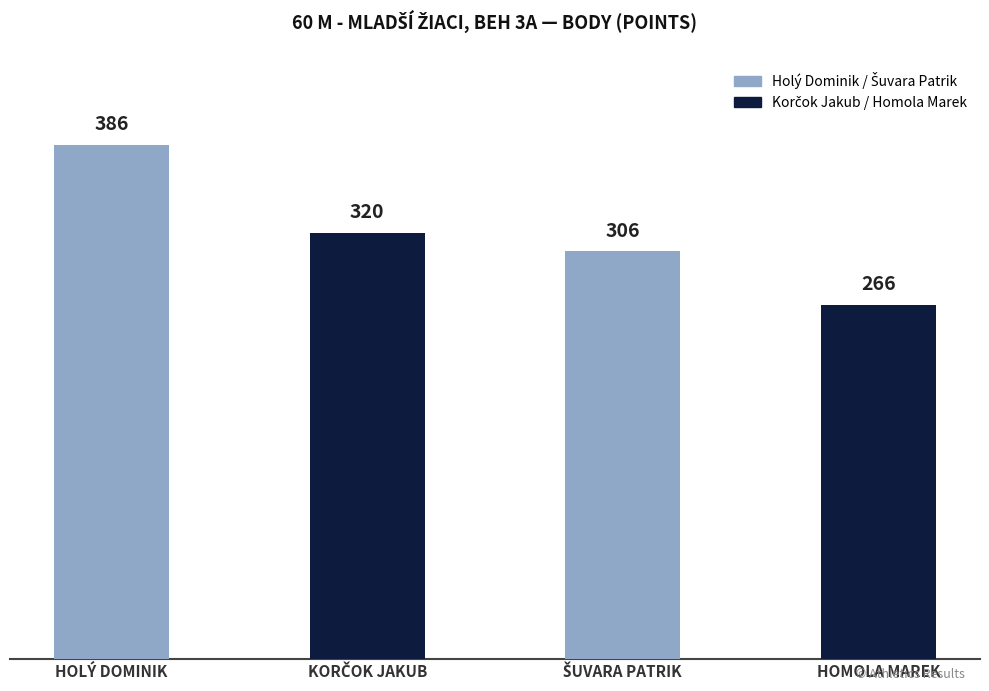

Where does the data first go above 320?

HOLÝ DOMINIK